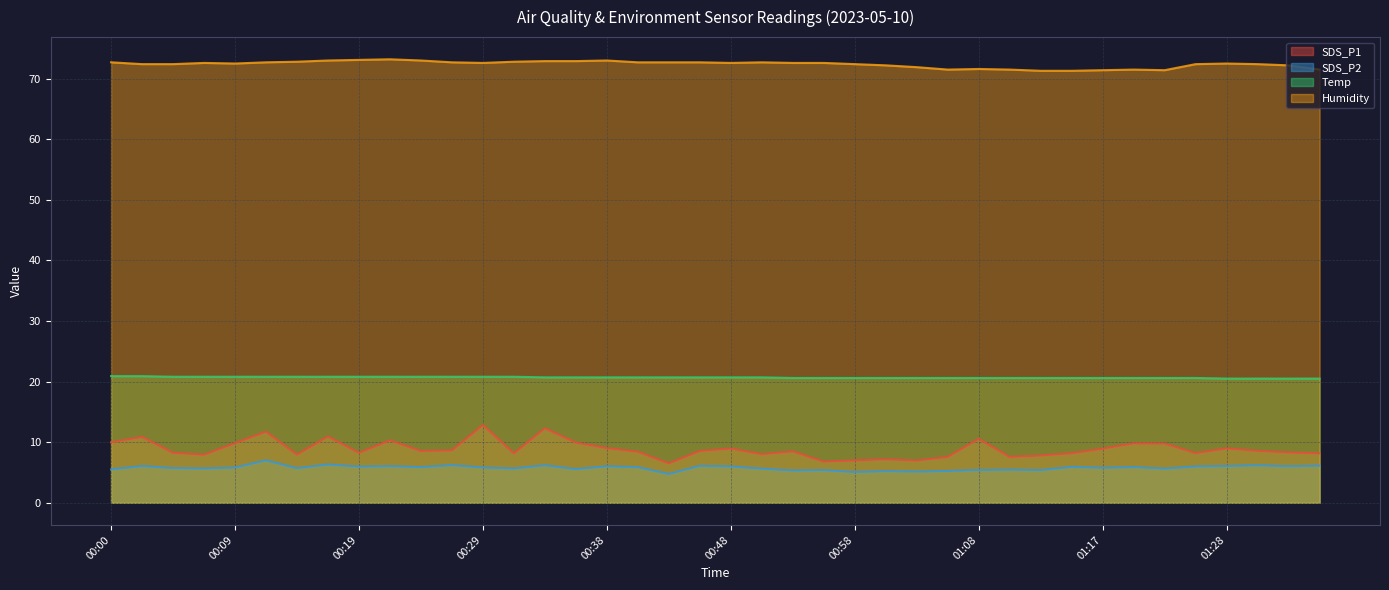

True or false: Temp has a value of 20.6 at 01:13.

True